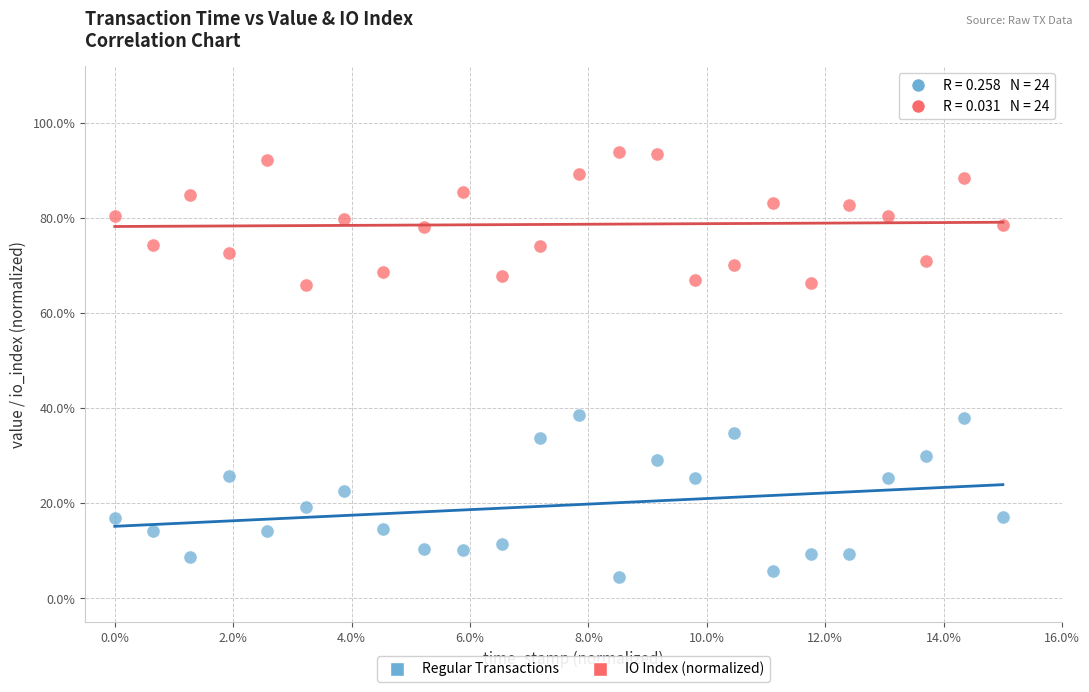

Which series reaches the maximum Y coordinate?

IO Index (normalized)